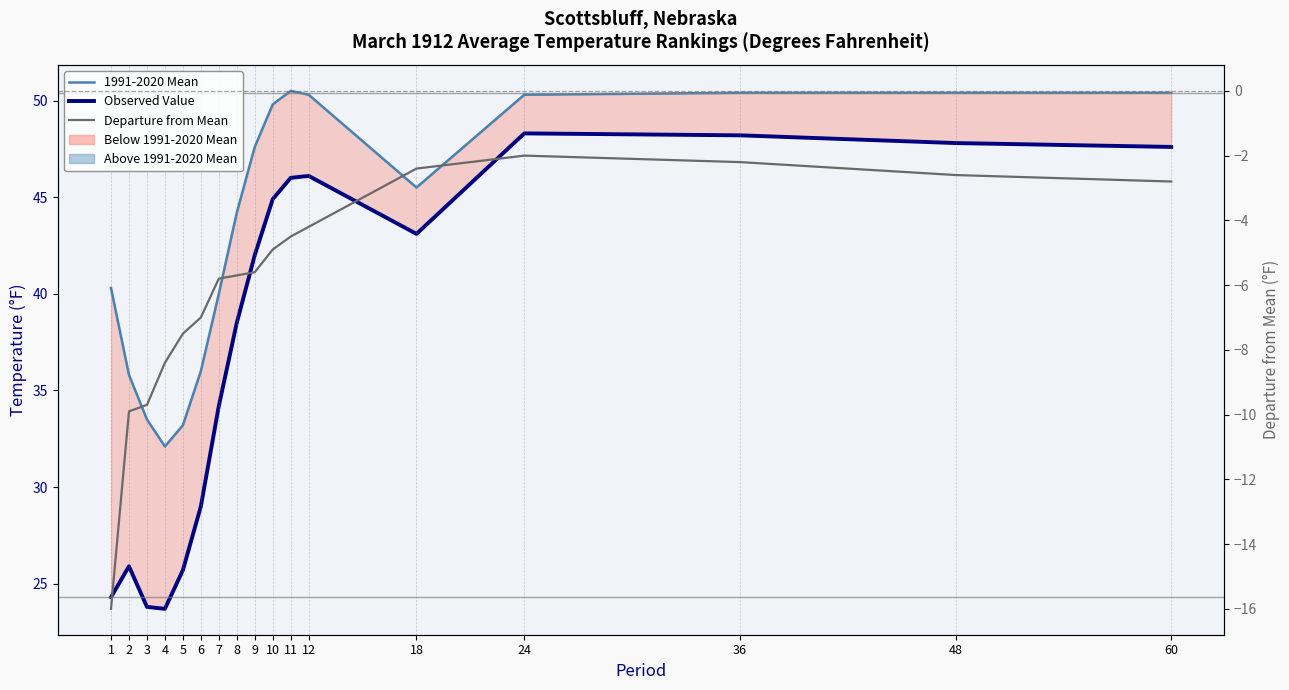

At 2, list the series in order from smallest to largest.

Departure from Mean, Observed Value, 1991-2020 Mean